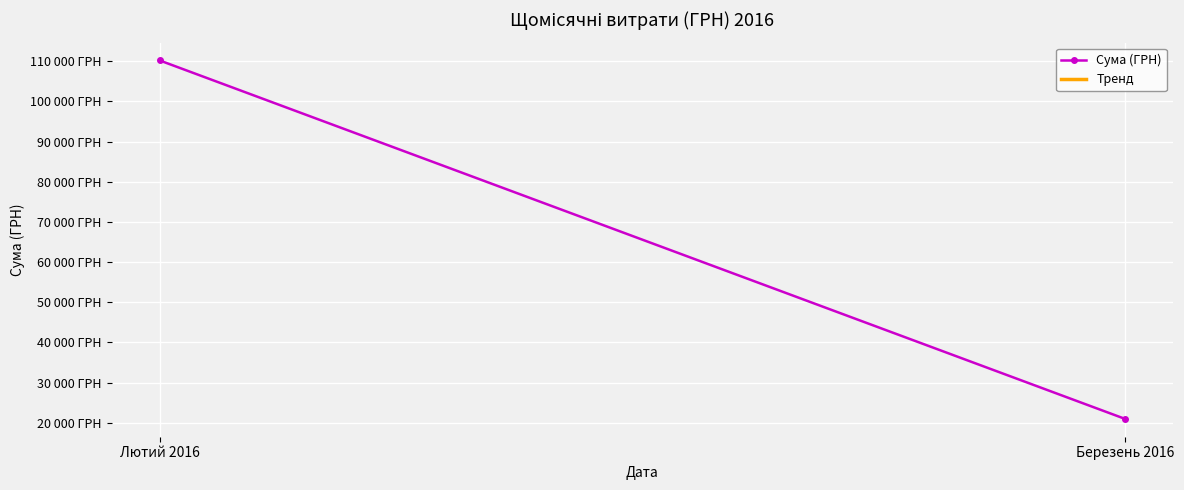

How many categories are shown in the chart?

2